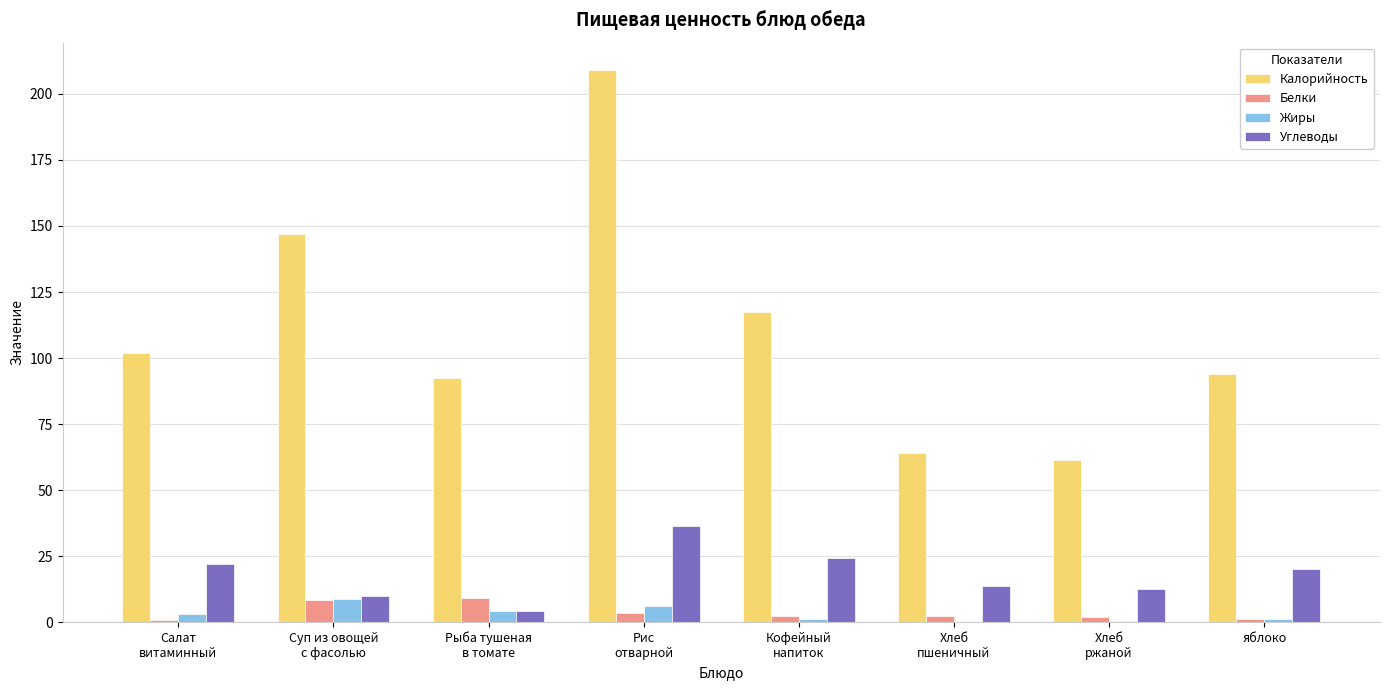

Which series has the largest total across all categories?

Калорийность